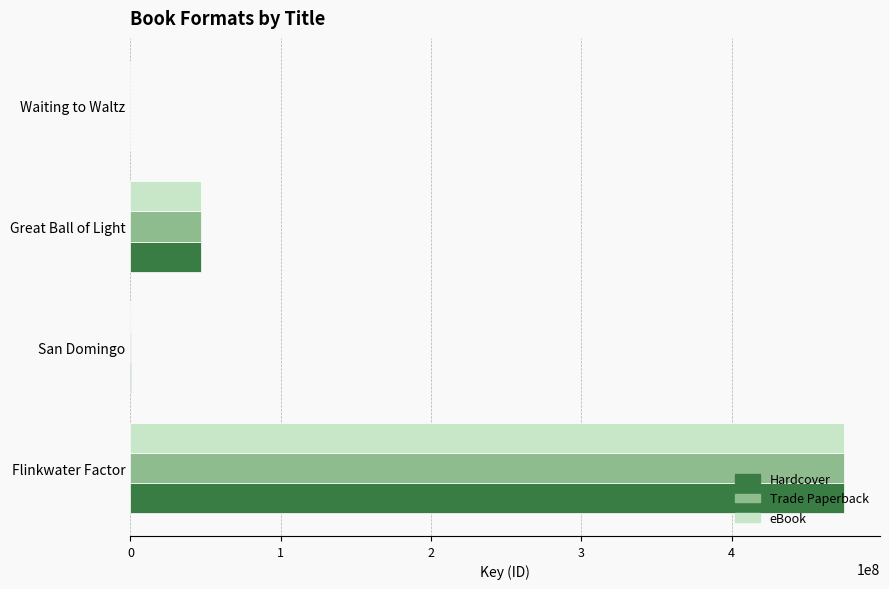

At which category is the sum across all series the highest?

Flinkwater Factor